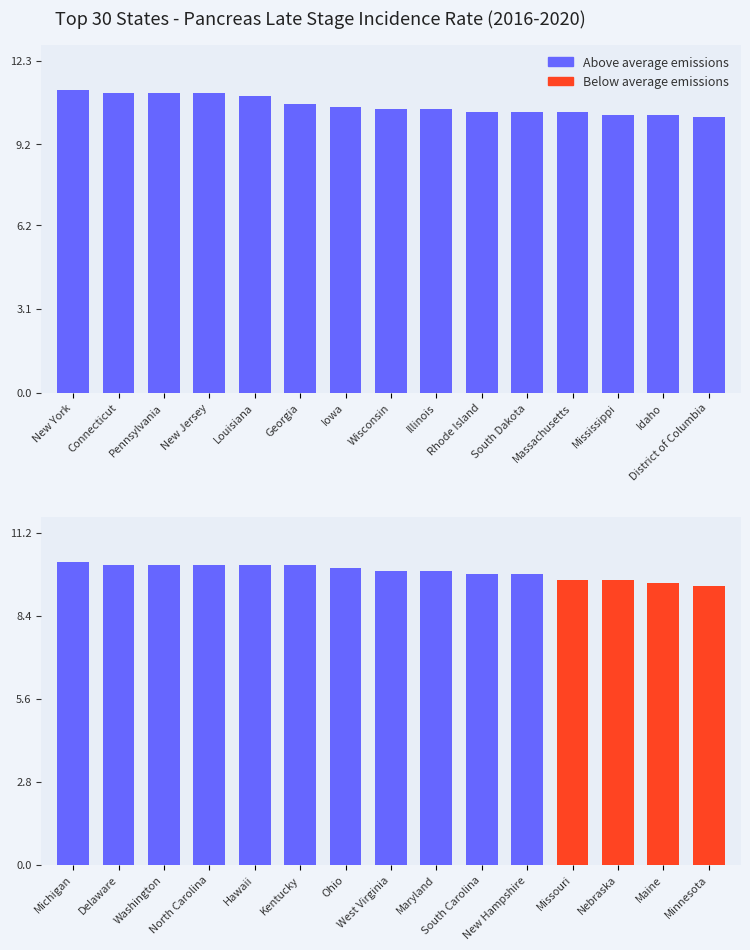

What is the minimum value shown in the chart?

9.4